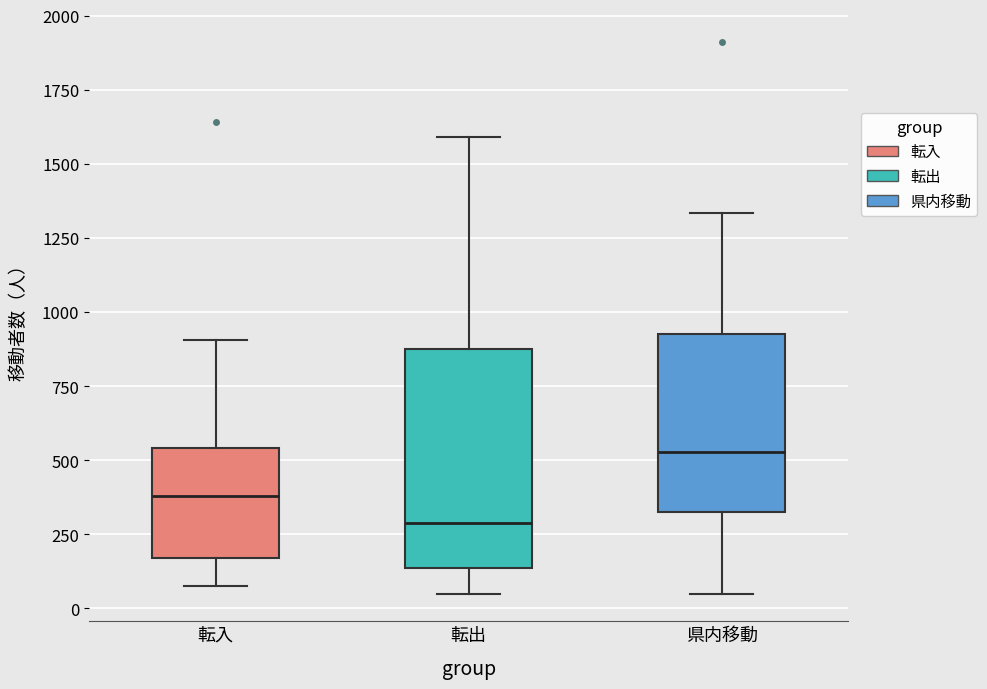

Reading left to right, read every box against the y-axis: the position of its median line, the range the box covers, and the ends of its whiskers. The values are not printed on the chart, so give them approximately, as read against the axis.

転入: median 400, box 150 to 550, whiskers 50 to 900
転出: median 300, box 150 to 900, whiskers 50 to 1600
県内移動: median 550, box 350 to 950, whiskers 50 to 1350